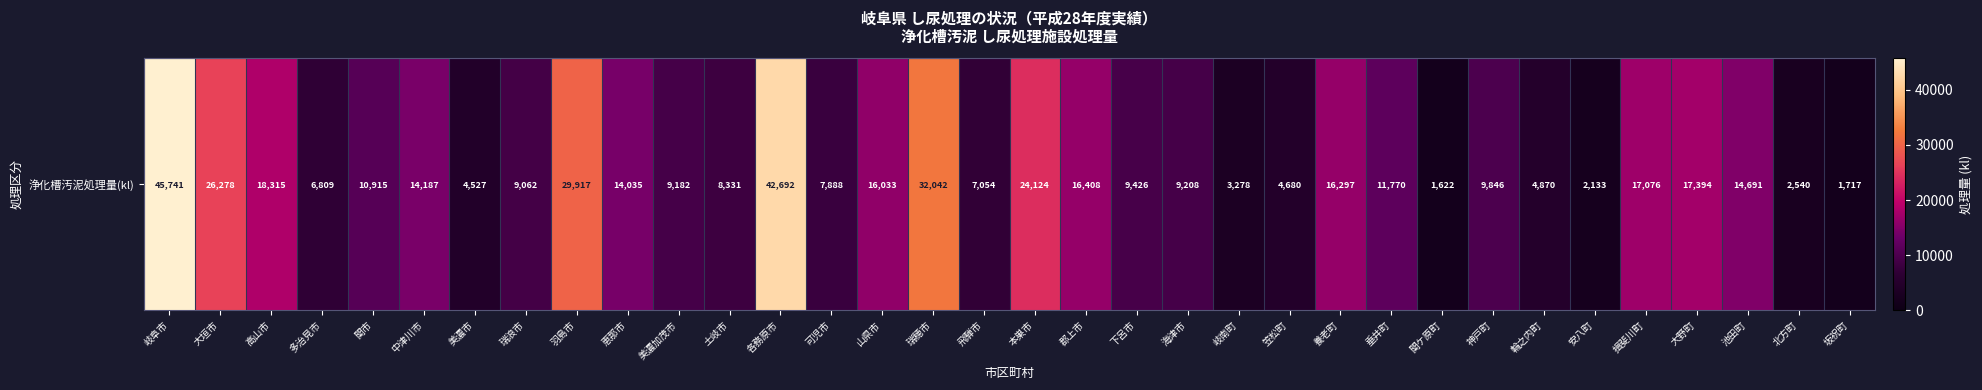

At which label is the value closest to 23681?

本巣市